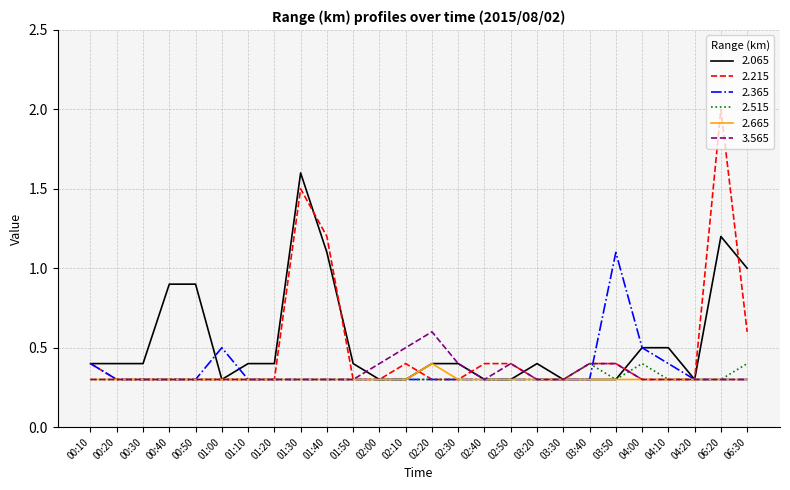

The value of 2.215 at 01:40 is 1.2. True or false?

True